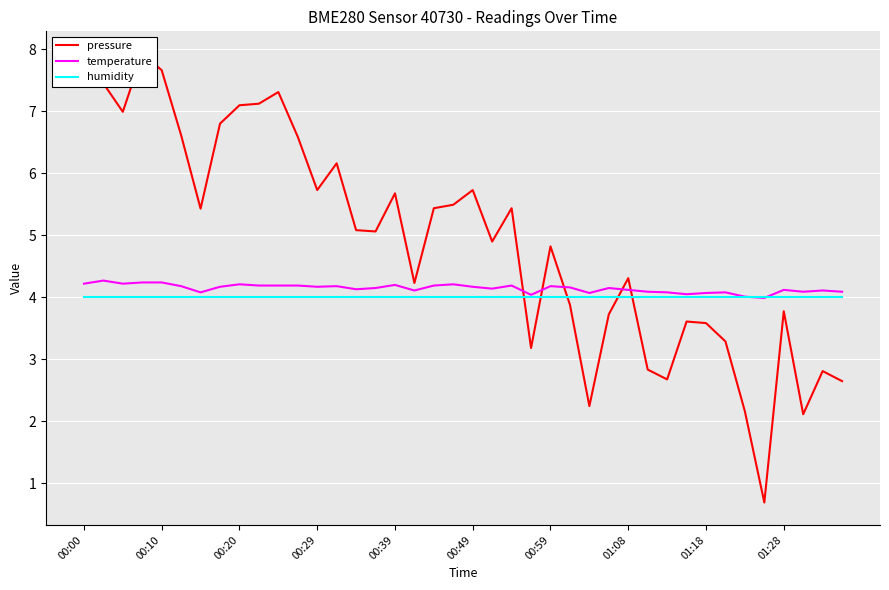

True or false: temperature has more than 1 points higher than both neighbors.

True